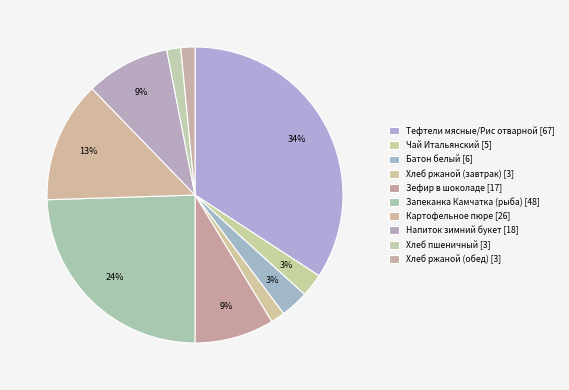

What is the largest slice in the pie chart?

Тефтели мясные/Рис отварной